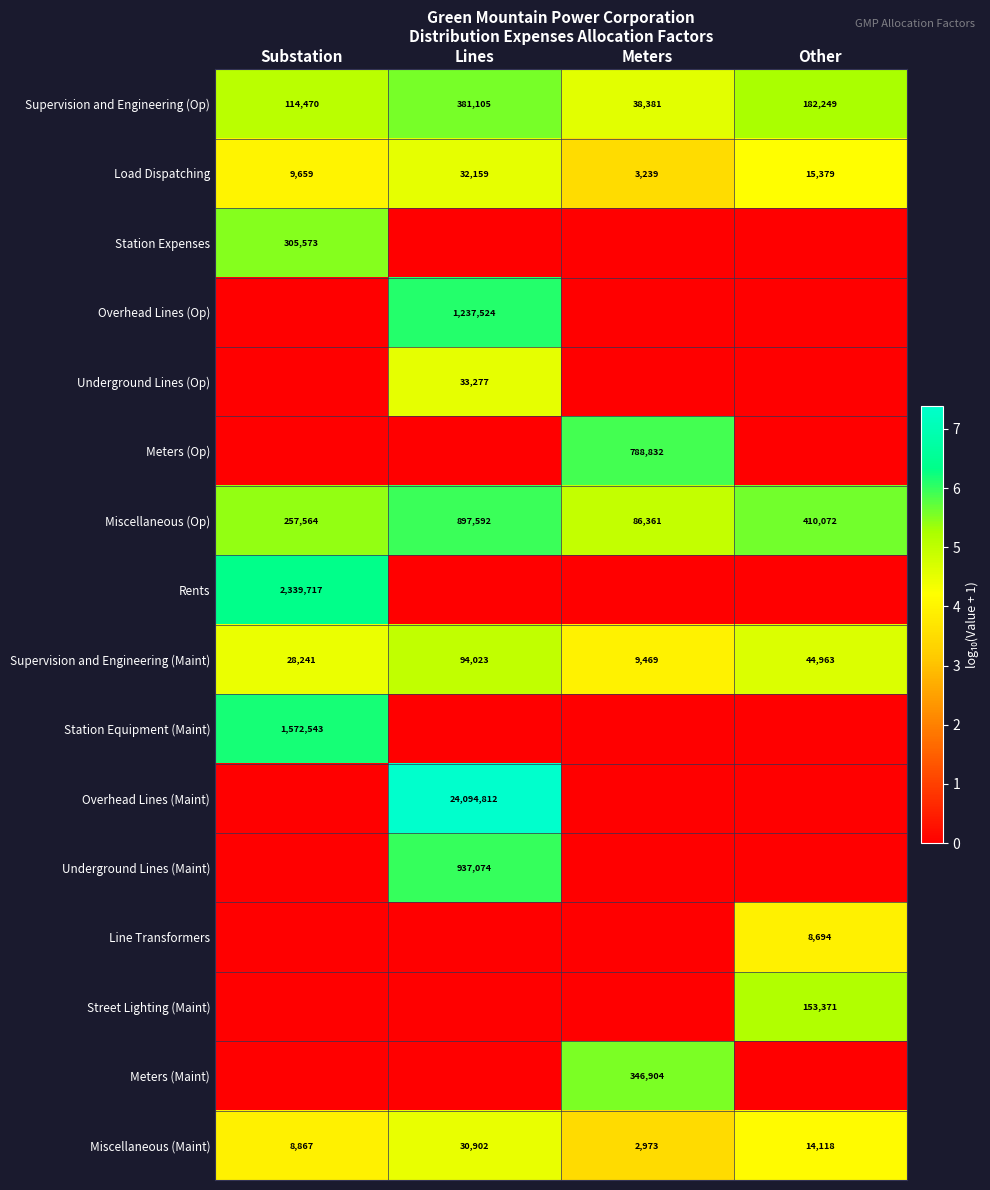

Is it true that Load Dispatching equals 7118 at Other?

False